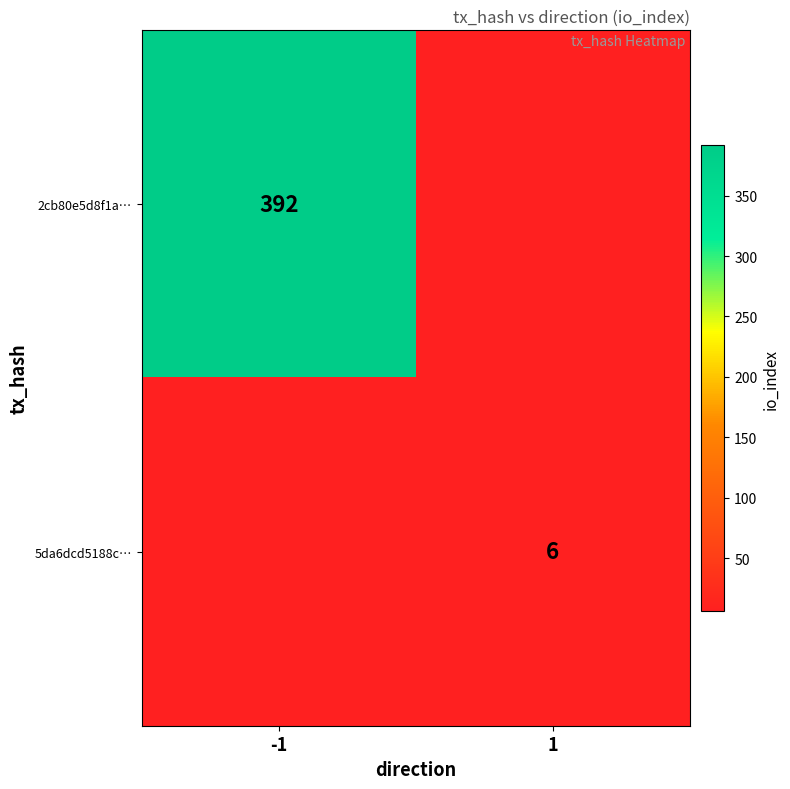

Is the value of 5da6dcd5188c… at 1 greater than the value of 2cb80e5d8f1a… at -1?

No